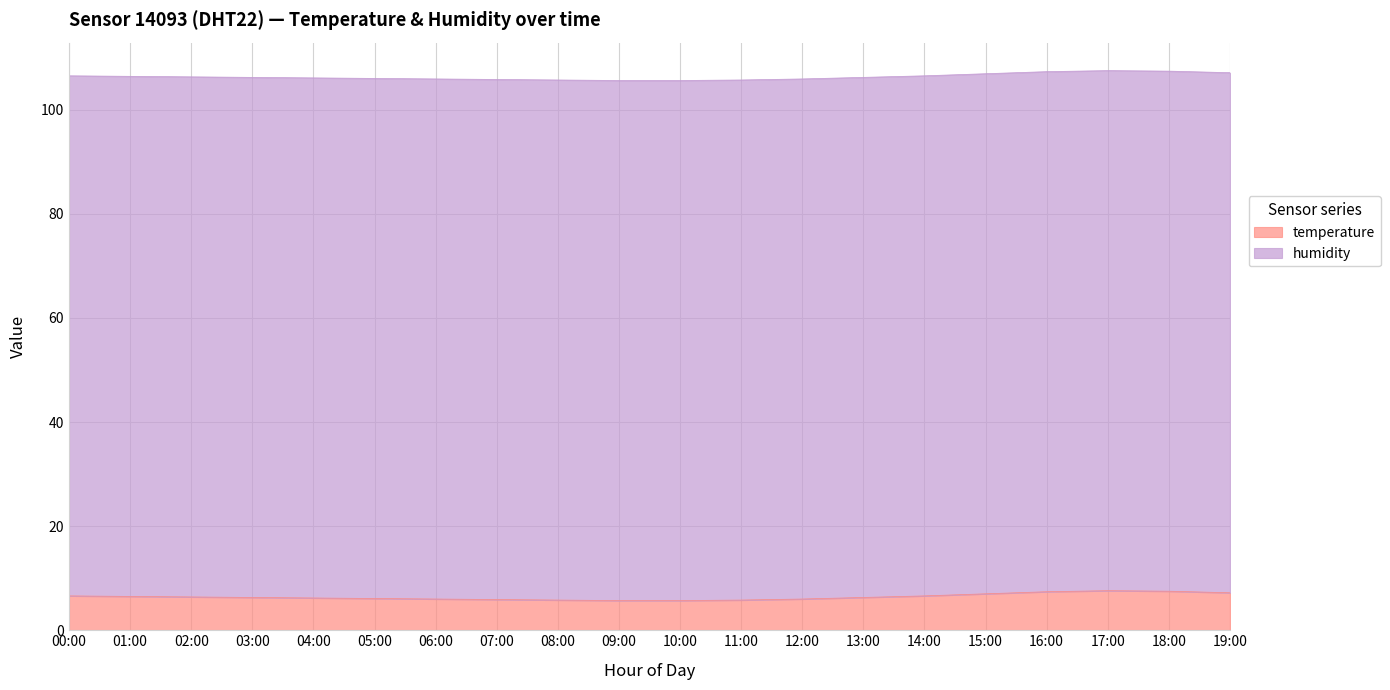

Is it true that temperature equals 6.2 at 04:00?

True